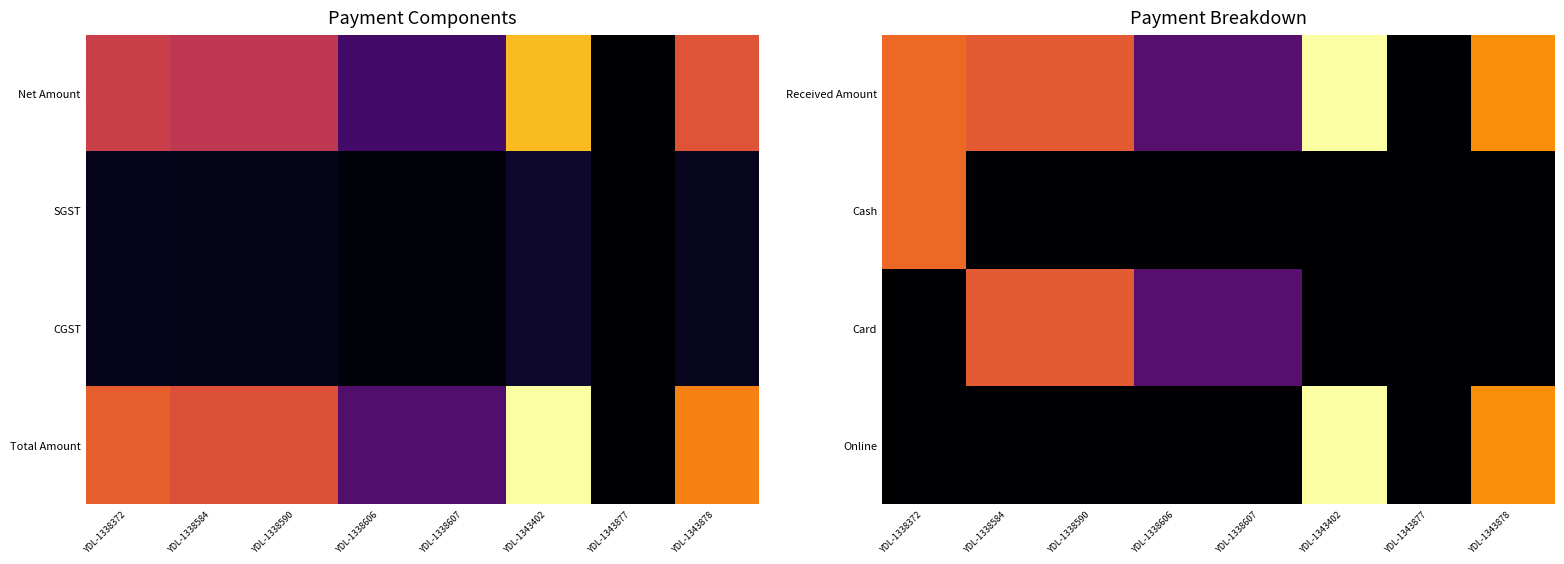

How many values in Online are above zero?

2